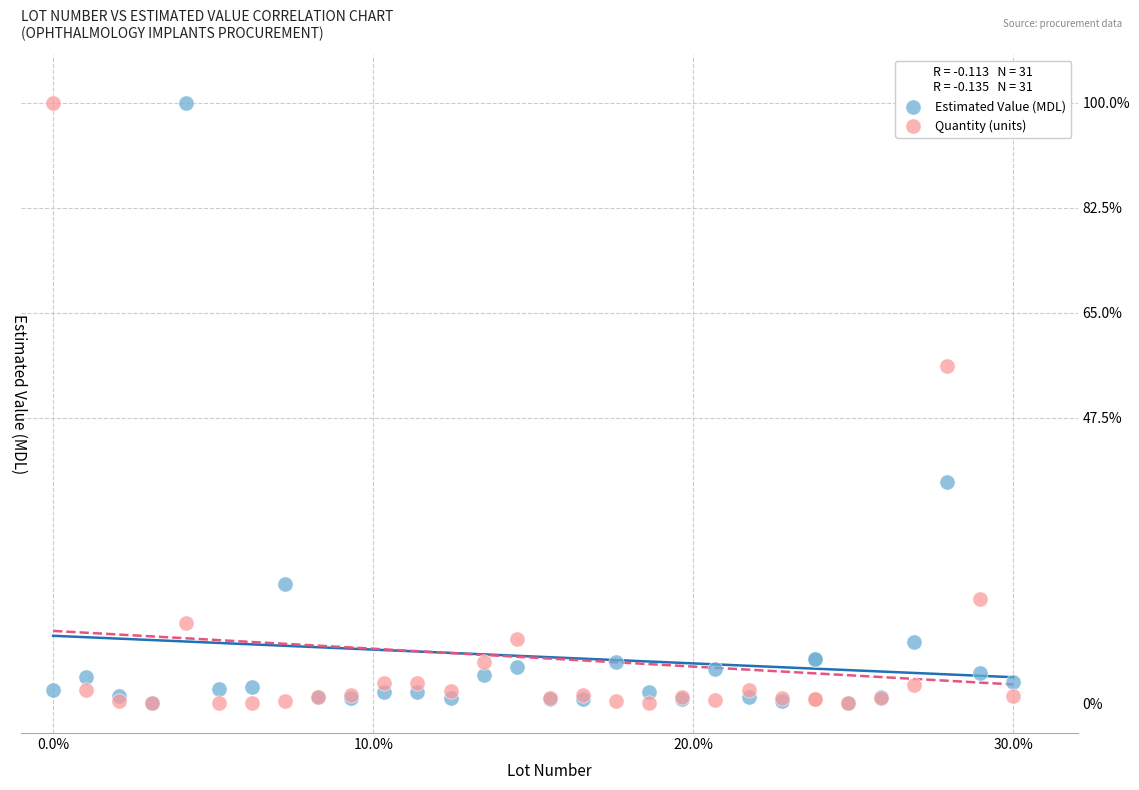

In the Quantity (units) series, what Y value is closest to 50?

56.1